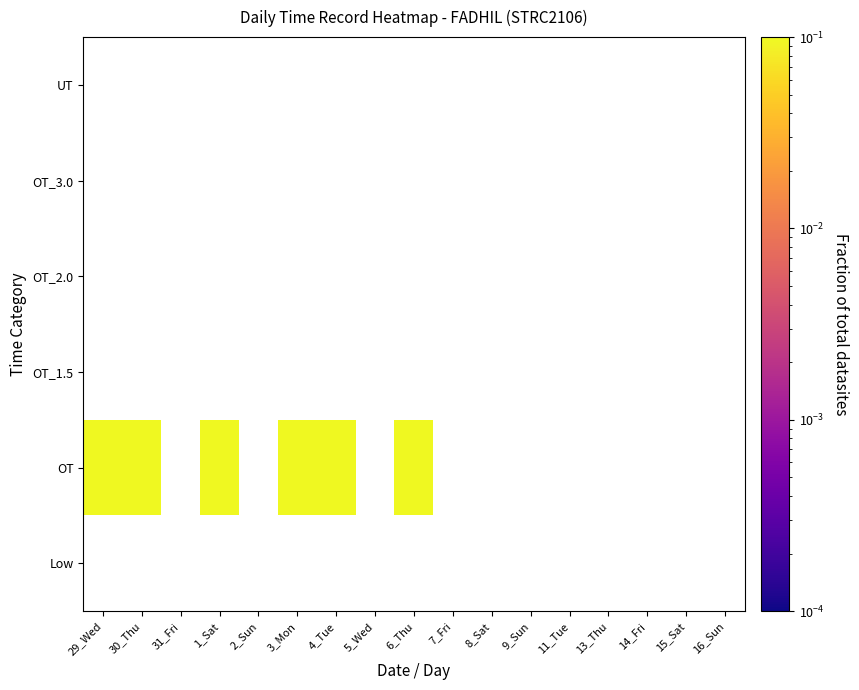

At which category does the chart reach its peak across all series?

30_Thu